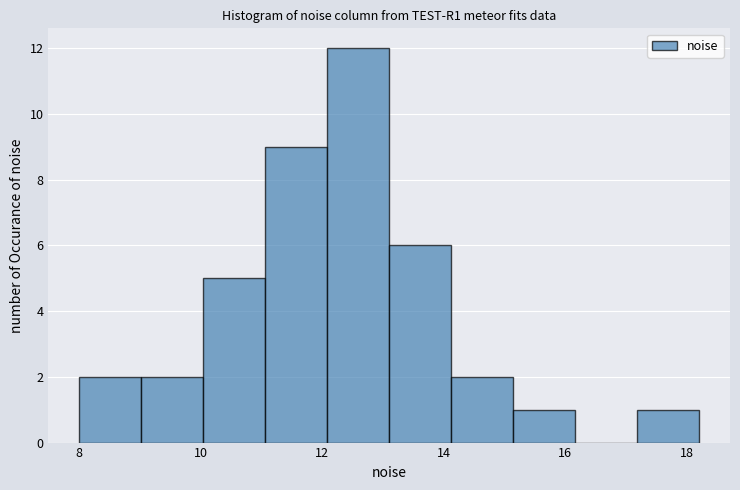

What is the height of the bar covering 13.2 to 14.2 on the x-axis? Neither the bar edges nor the heights are printed on the chart, so give them approximately, as read against the axes.

6